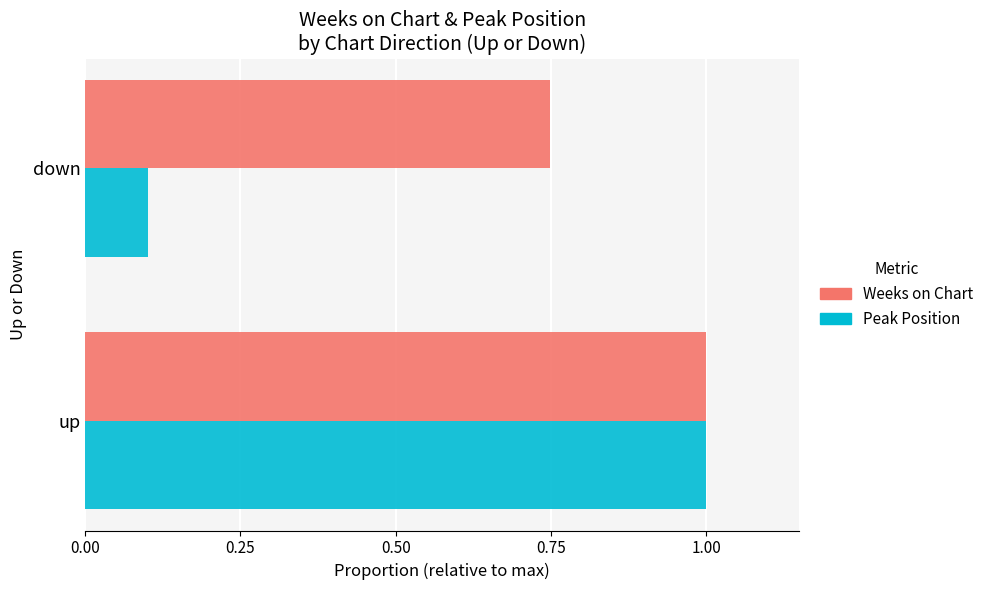

Rank the series by their average value, from lowest to highest.

Peak Position, Weeks on Chart